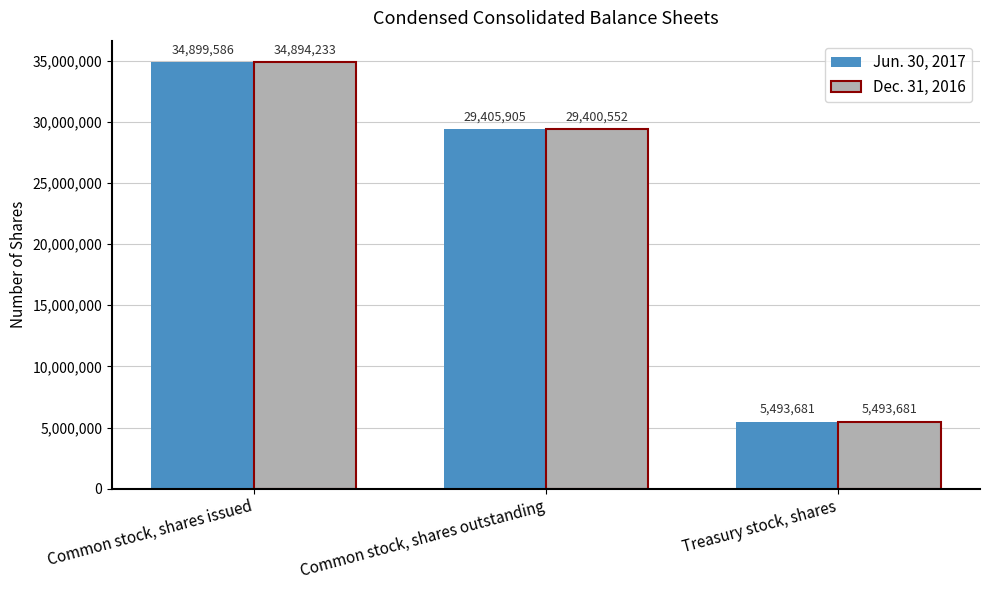

Is the value of Dec. 31, 2016 at Treasury stock, shares greater than the value of Jun. 30, 2017 at Common stock, shares outstanding?

No